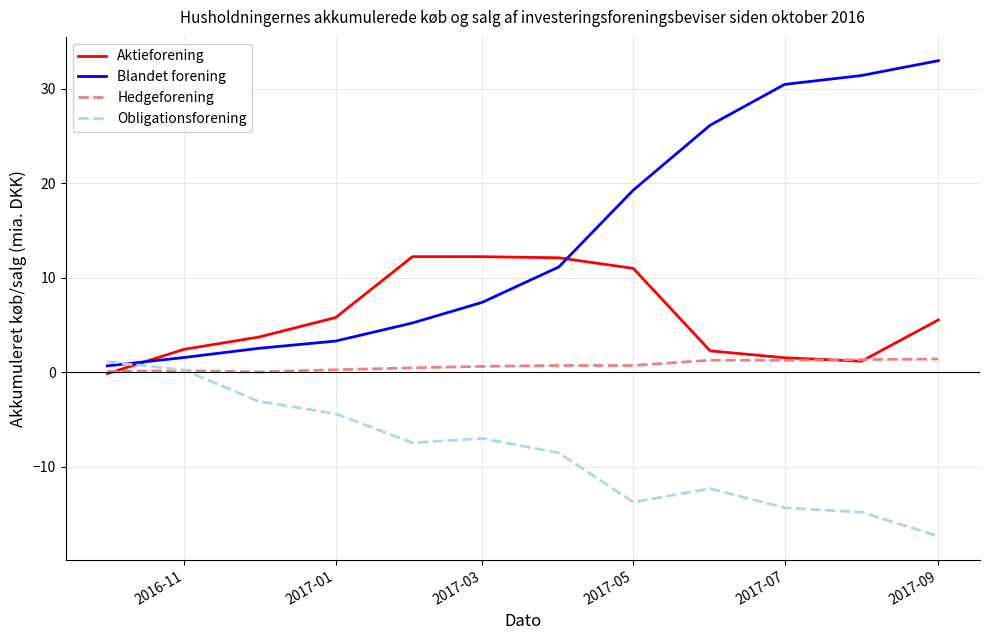

In Hedgeforening, how many points are higher than both neighbors (excluding endpoints)?

3